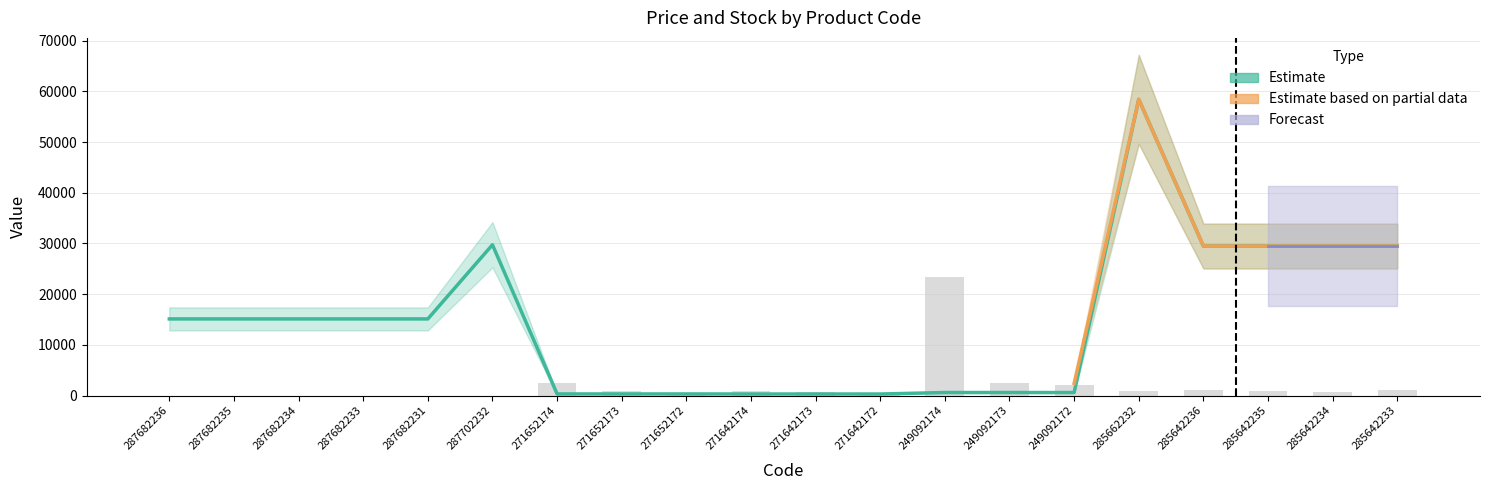

What is the sum of all Залишок values?

37865.5